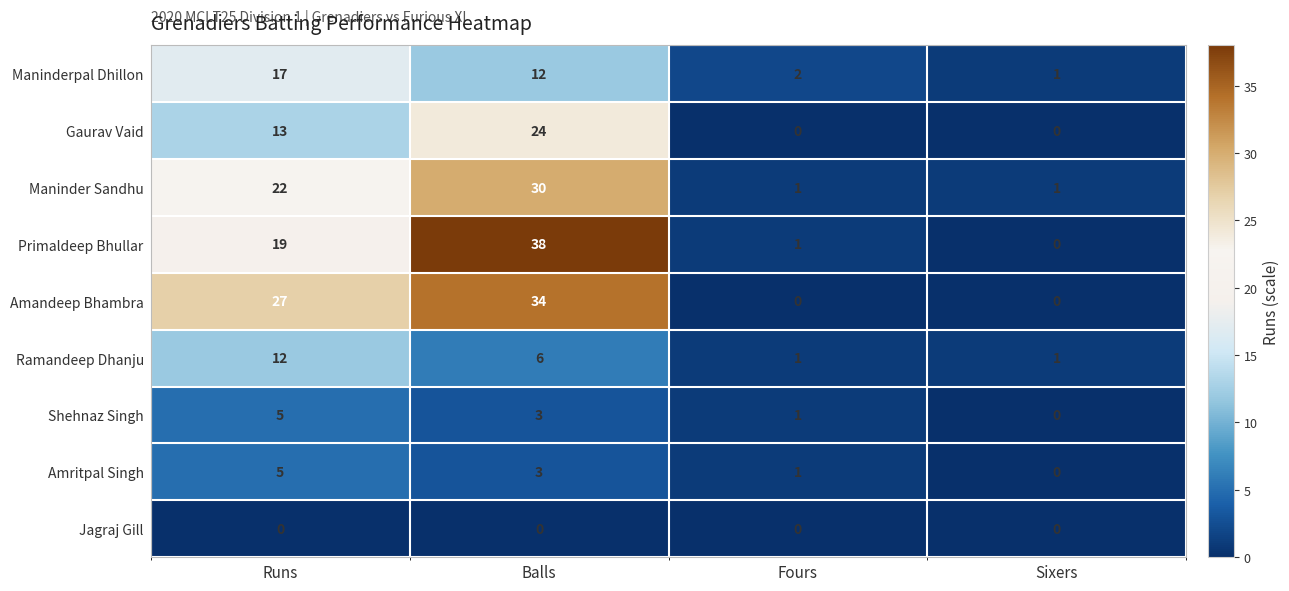

Is the value of Maninder Sandhu at Runs greater than the value of Primaldeep Bhullar at Balls?

No